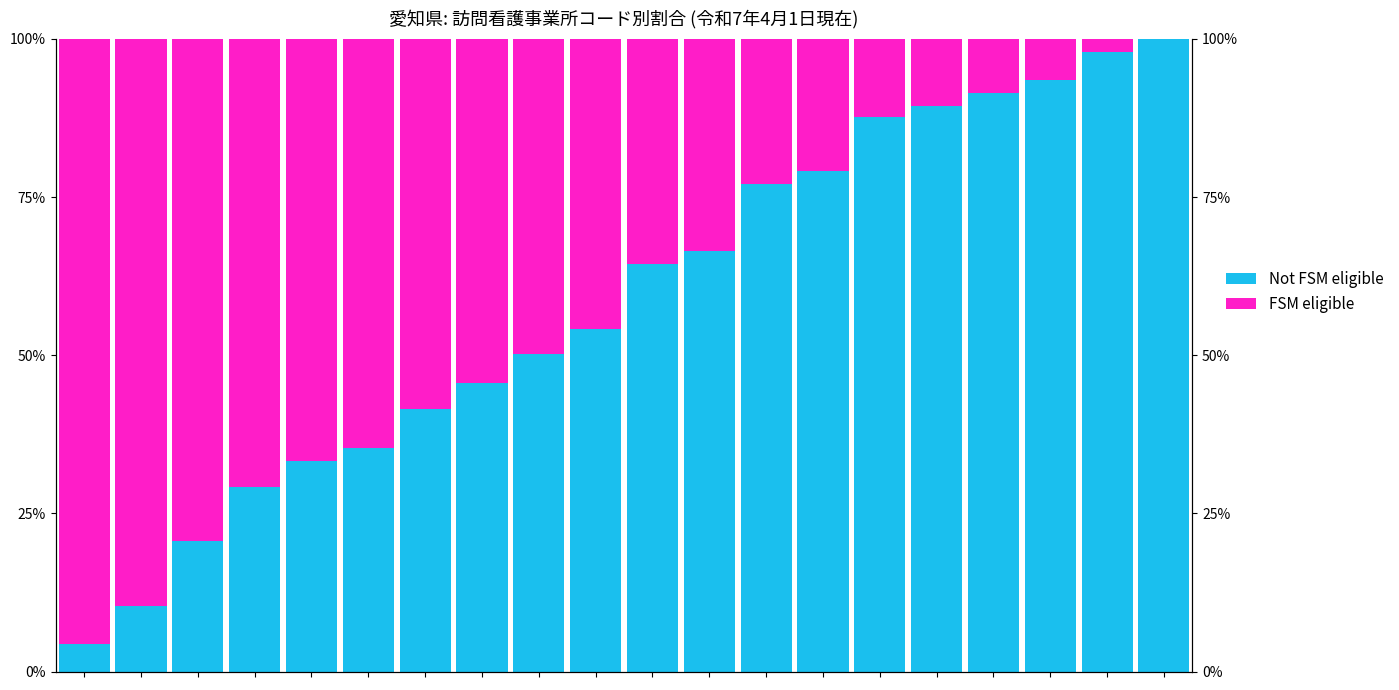

Reading left to right, extract all data points from this chart.

Not FSM eligible: 0=4.3	1=10.3	2=20.7	3=29.2	4=33.2	5=35.3	6=41.6	7=45.6	8=50.1	9=54.2	10=64.5	11=66.5	12=77.1	13=79.1	14=87.7	15=89.4	16=91.4	17=93.5	18=98.0	19=100.0
FSM eligible: 0=95.7	1=89.7	2=79.3	3=70.8	4=66.8	5=64.7	6=58.4	7=54.4	8=49.9	9=45.8	10=35.5	11=33.5	12=22.9	13=20.9	14=12.3	15=10.6	16=8.6	17=6.5	18=2.0	19=0.0